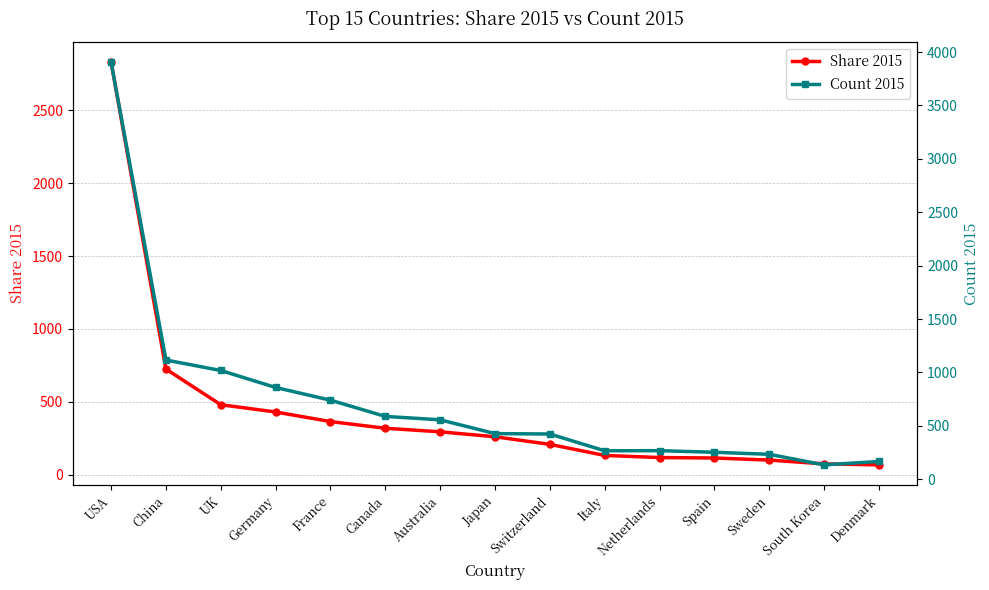

In Count 2015, how many points are lower than both neighbors (excluding endpoints)?

2